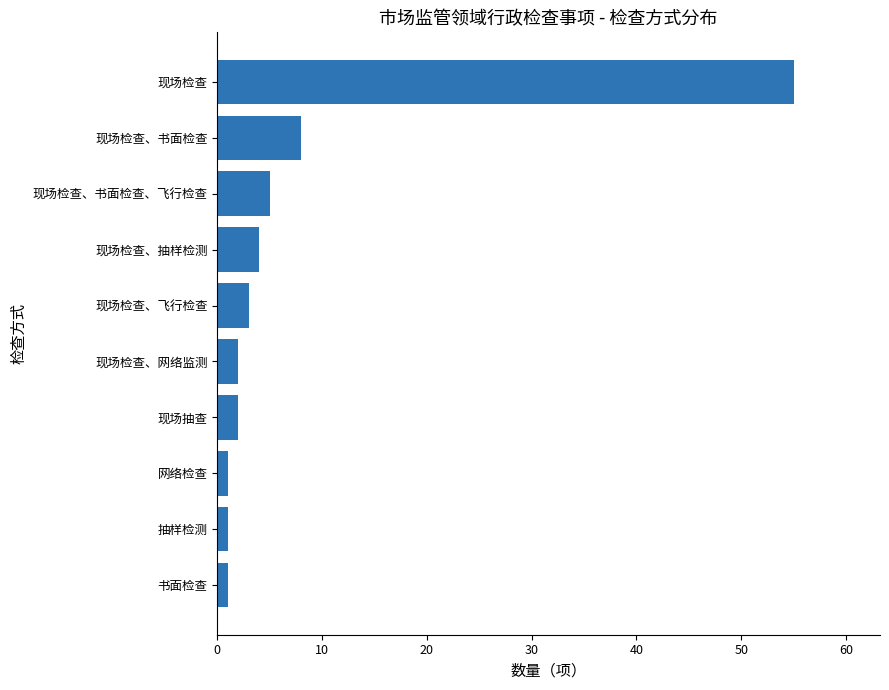

Count the number of categories in the chart.

10